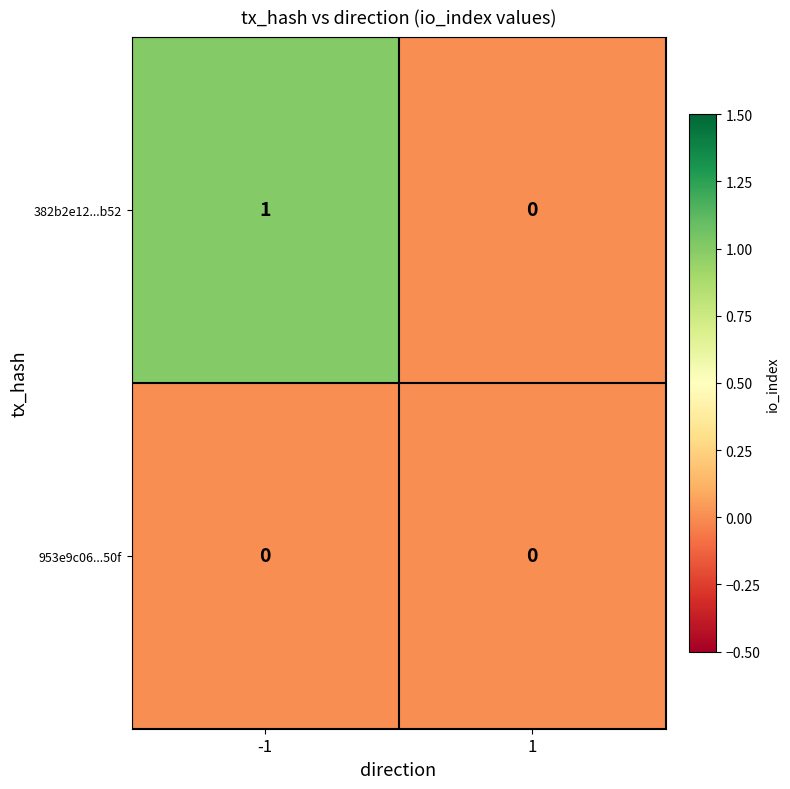

List the series in order of their overall mean, lowest first.

953e9c06...50f, 382b2e12...b52